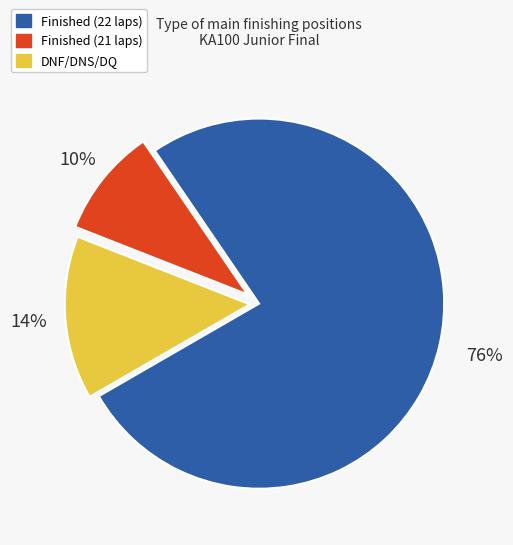

Is there a majority slice in this chart?

Yes